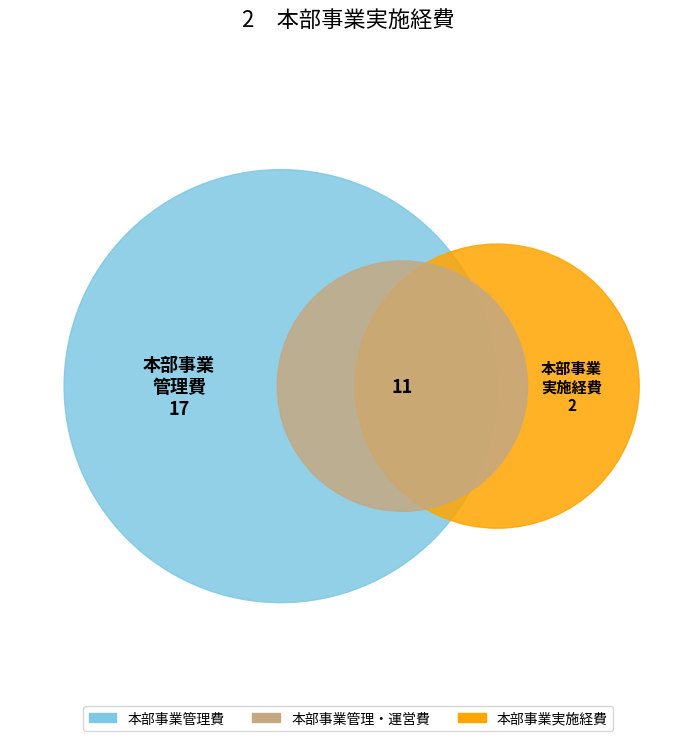

What is the change in value from 本部事業管理費 to 本部事業実施経費?

-15